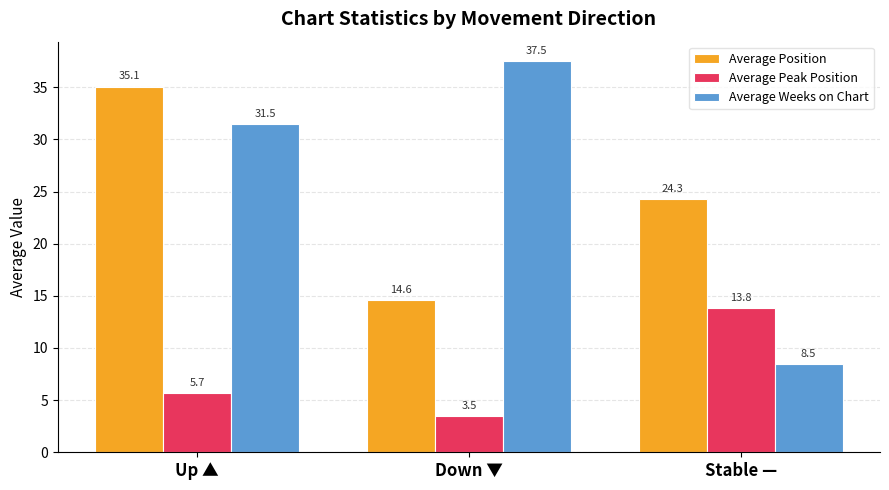

Which series has the largest range (max minus min)?

Average Weeks on Chart